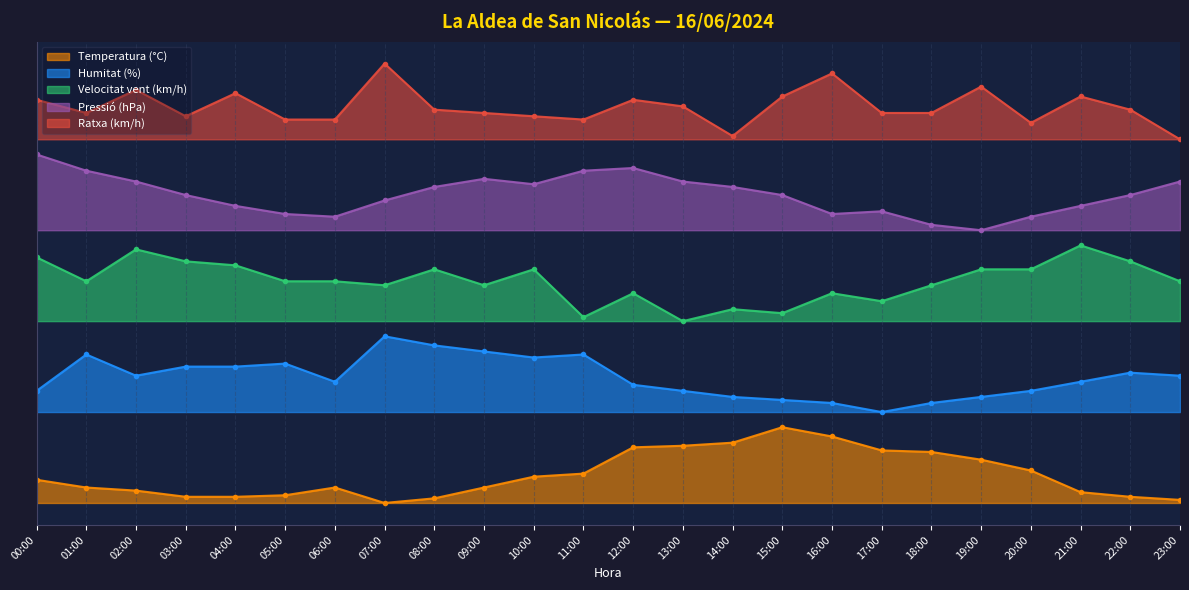

The Velocitat vent (km/h) series shows 2.6 at 14:00. True or false?

True